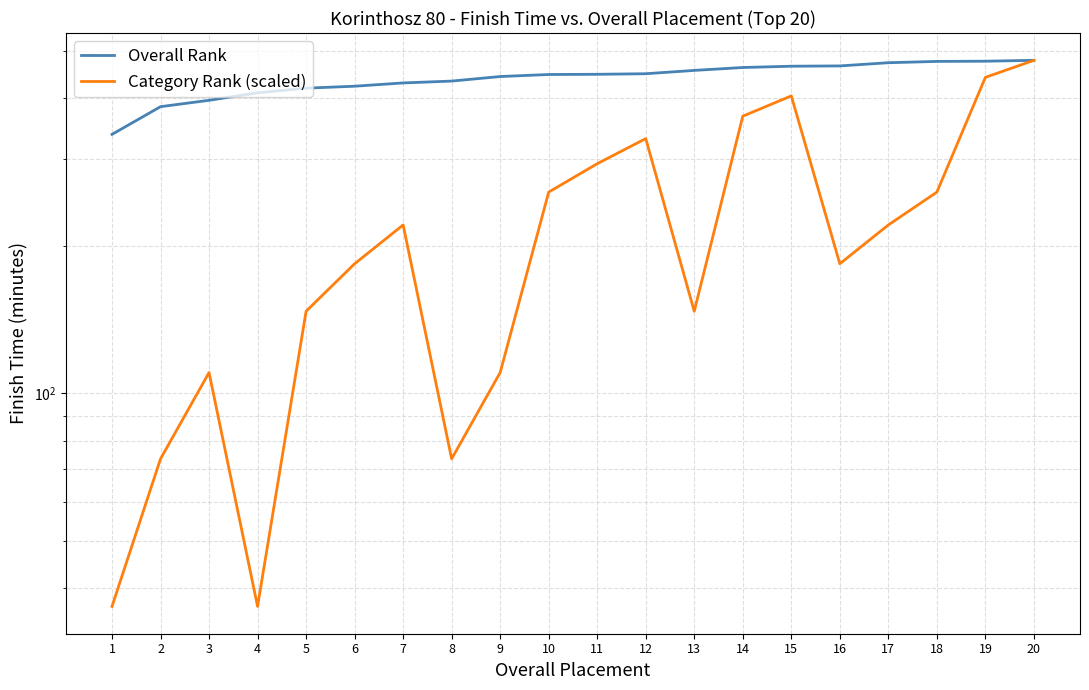

How many series are shown in this chart?

2